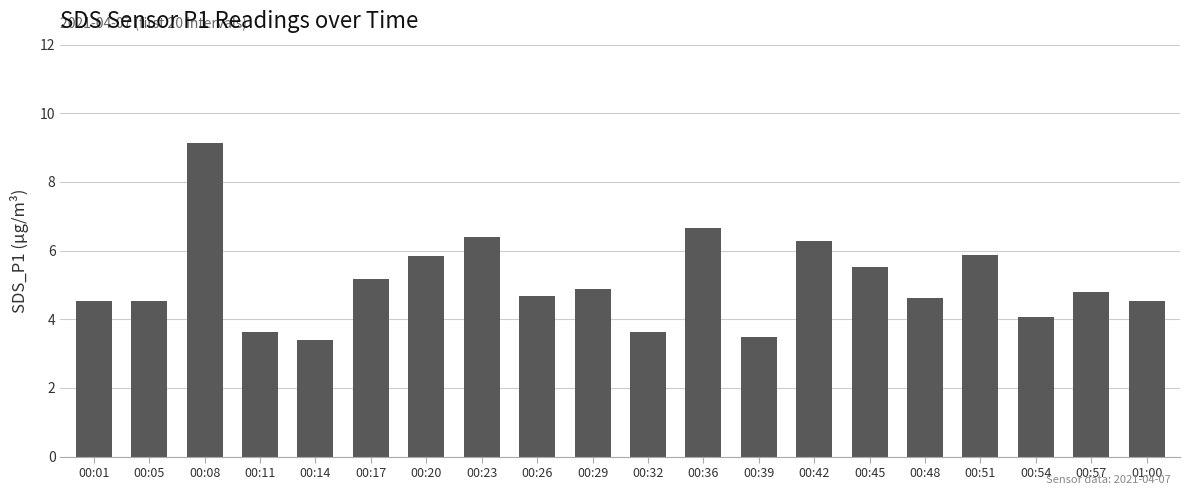

Is it true that the value at 00:48 is 4.6?

True